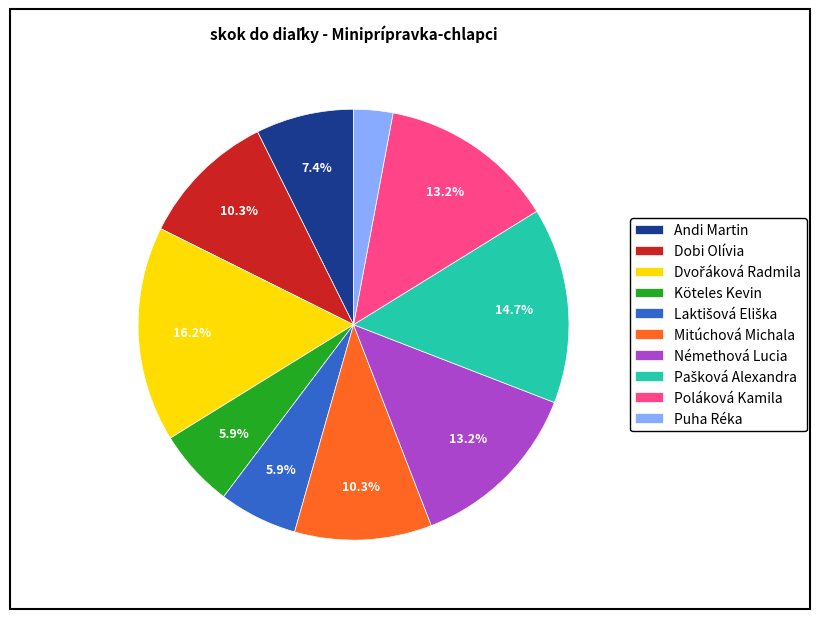

Between Köteles Kevin and Andi Martin, which is larger?

Andi Martin